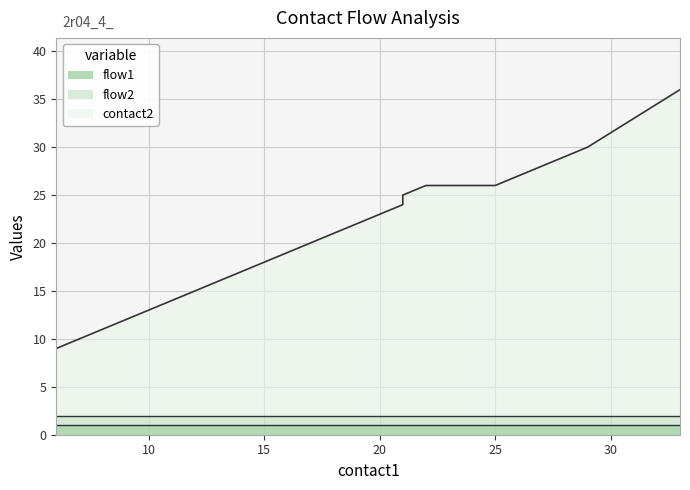

At which category does the chart reach its minimum across all series?

6